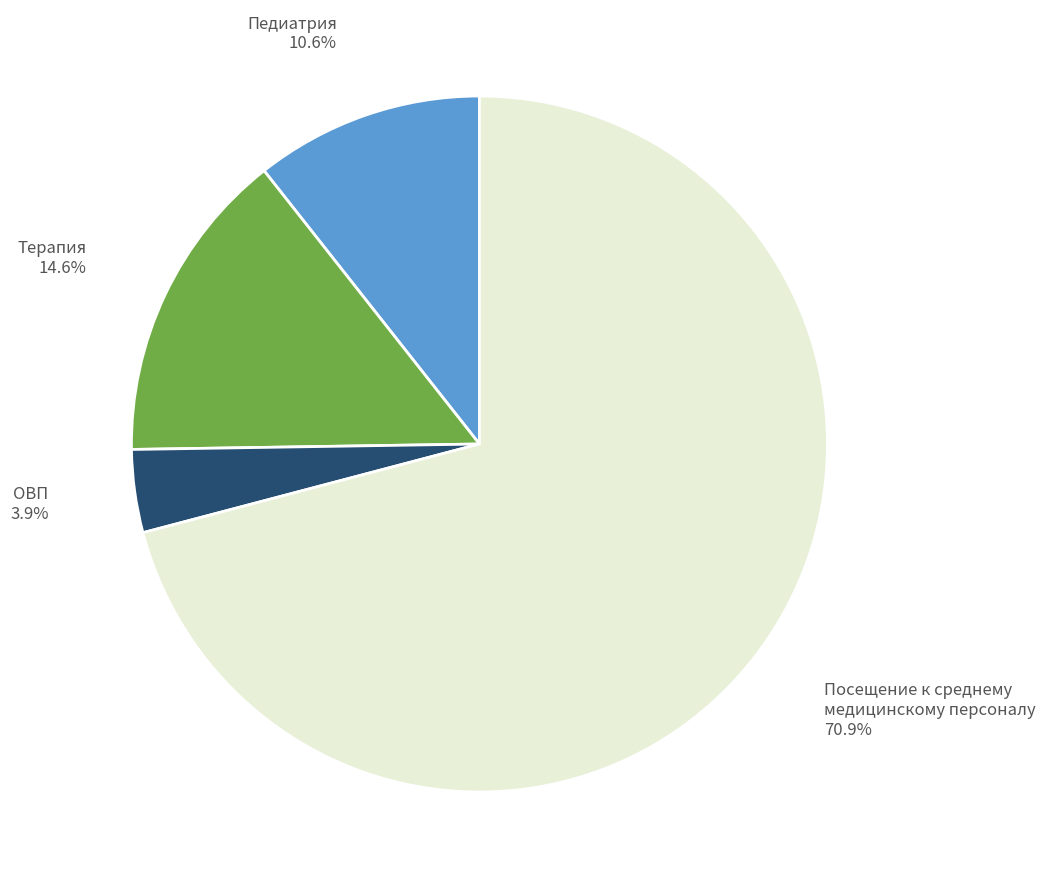

Rank the categories by value from highest to lowest.

Посещение к среднему медицинскому персоналу, Терапия, Педиатрия, ОВП